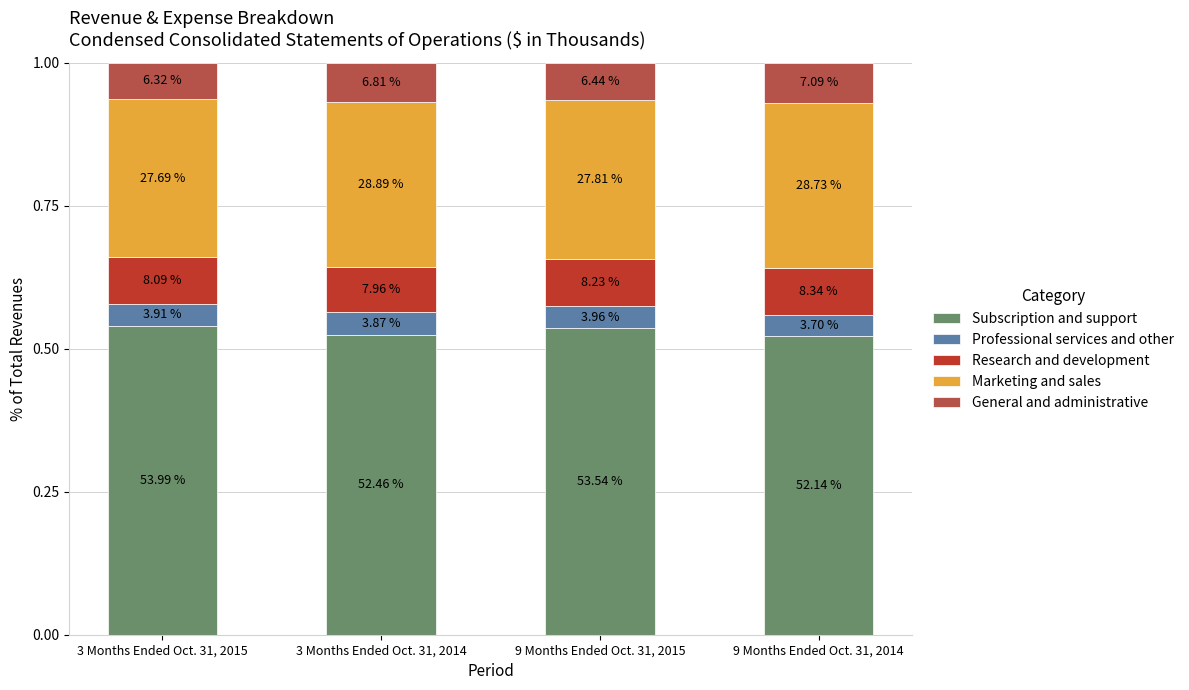

Which series has the largest total across all categories?

Subscription and support